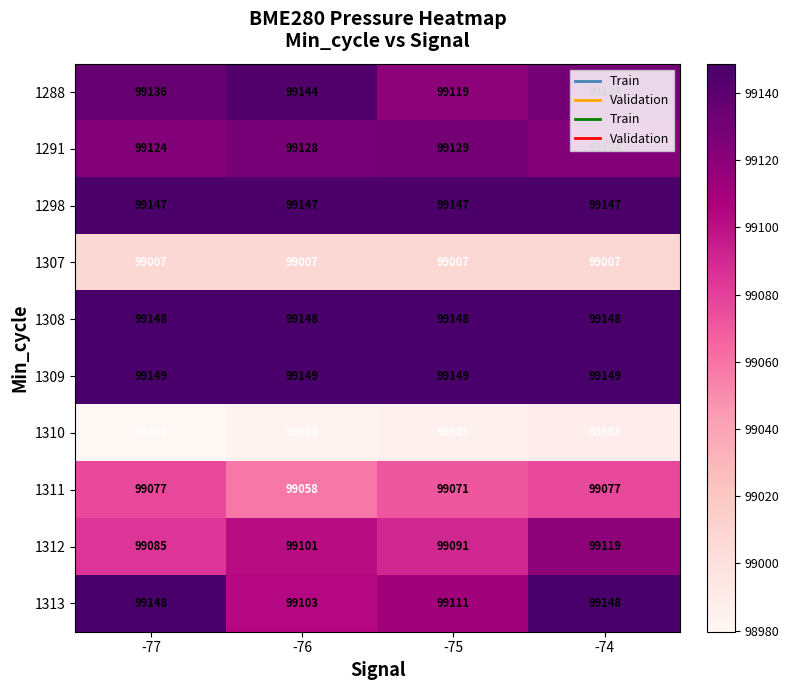

What is the sum of all 1310 values?

395936